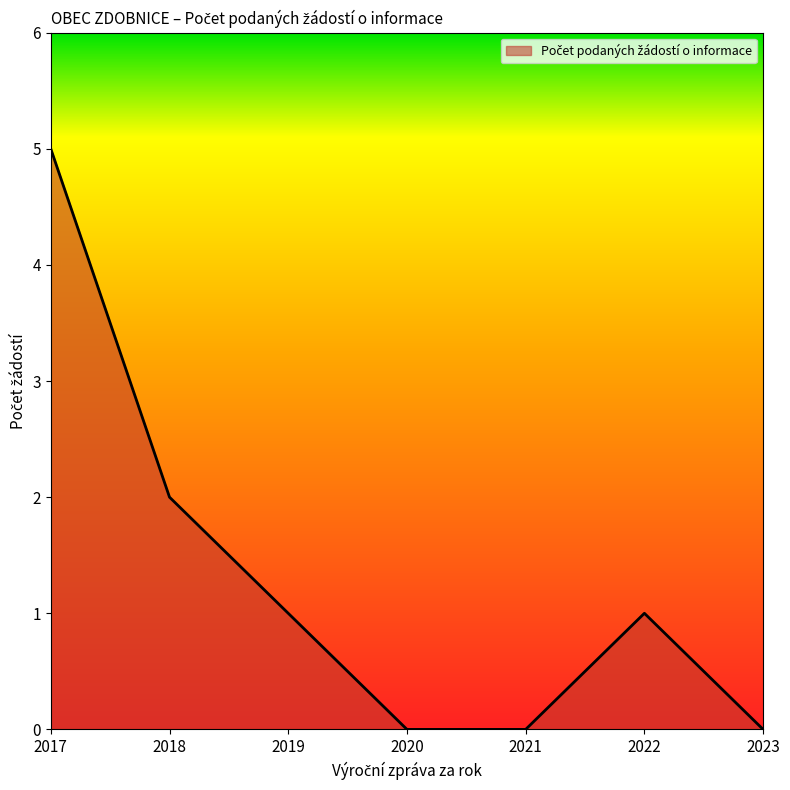

Which label corresponds to the largest value in the chart?

2017